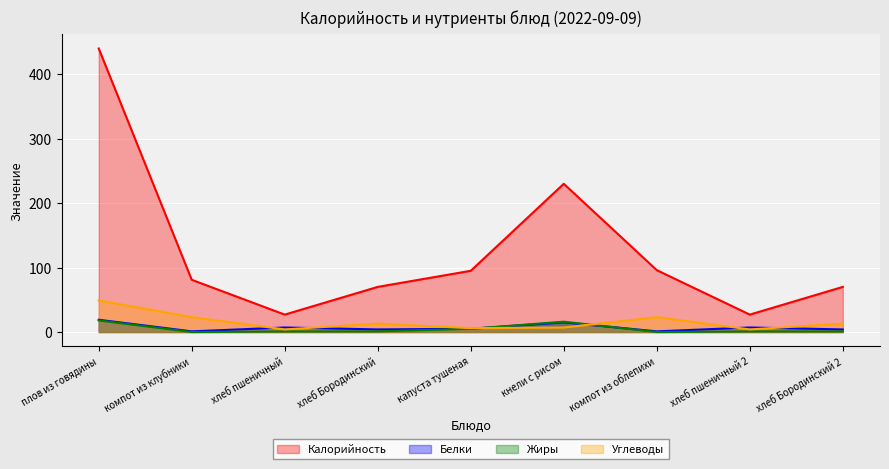

What is the total value across all series at компот из клубники?

105